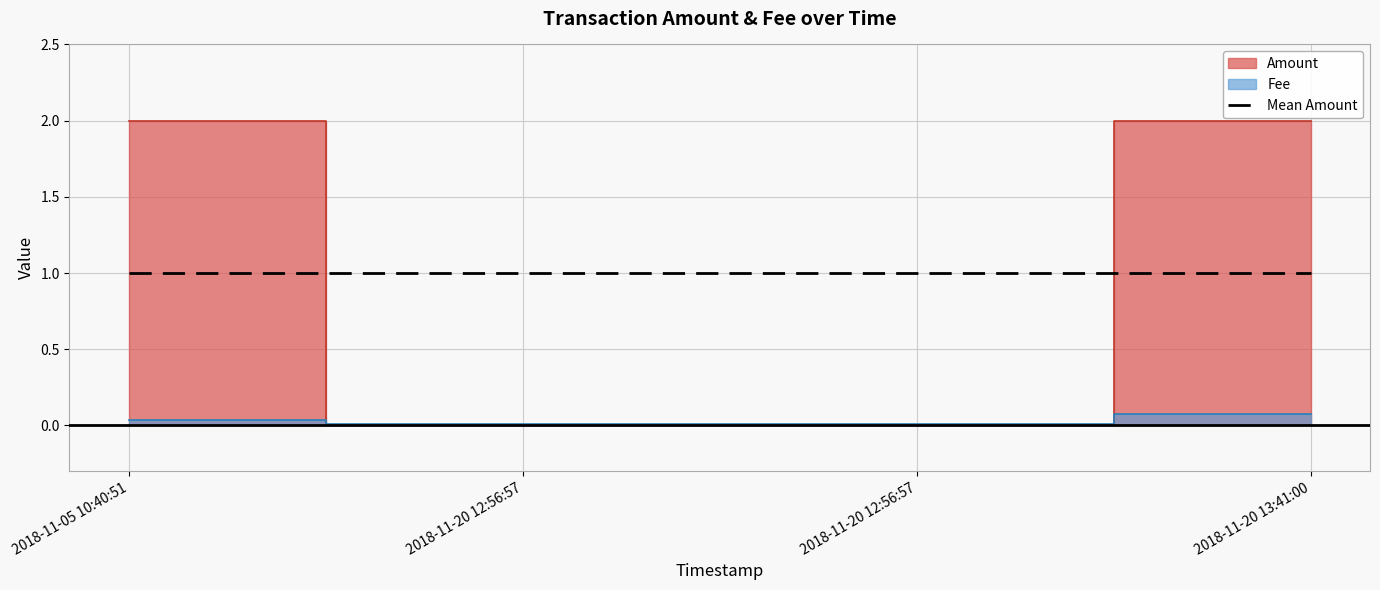

Between 2018-11-05 10:40:51 and 2018-11-20 12:56:57, which is larger?

2018-11-05 10:40:51